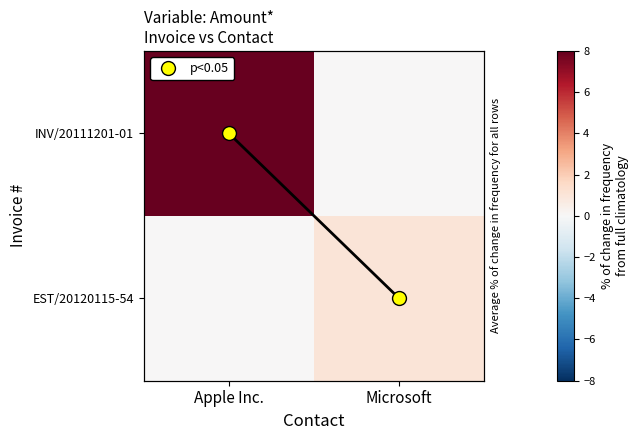

What is the average value of the INV/20111201-01 series?

4.0